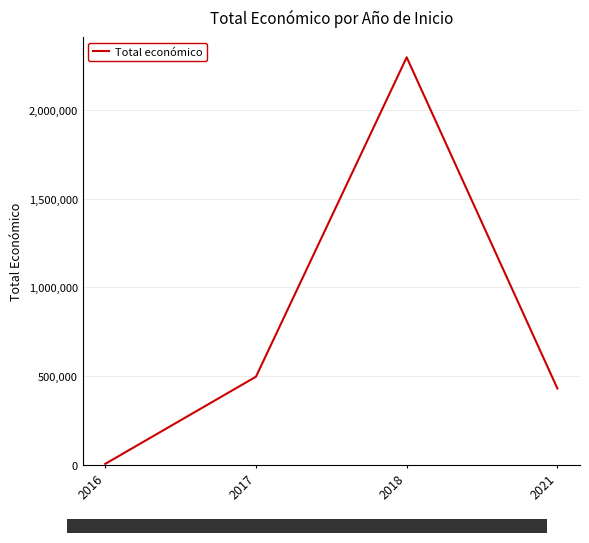

Is it true that the value at 2017 is 231759?

False